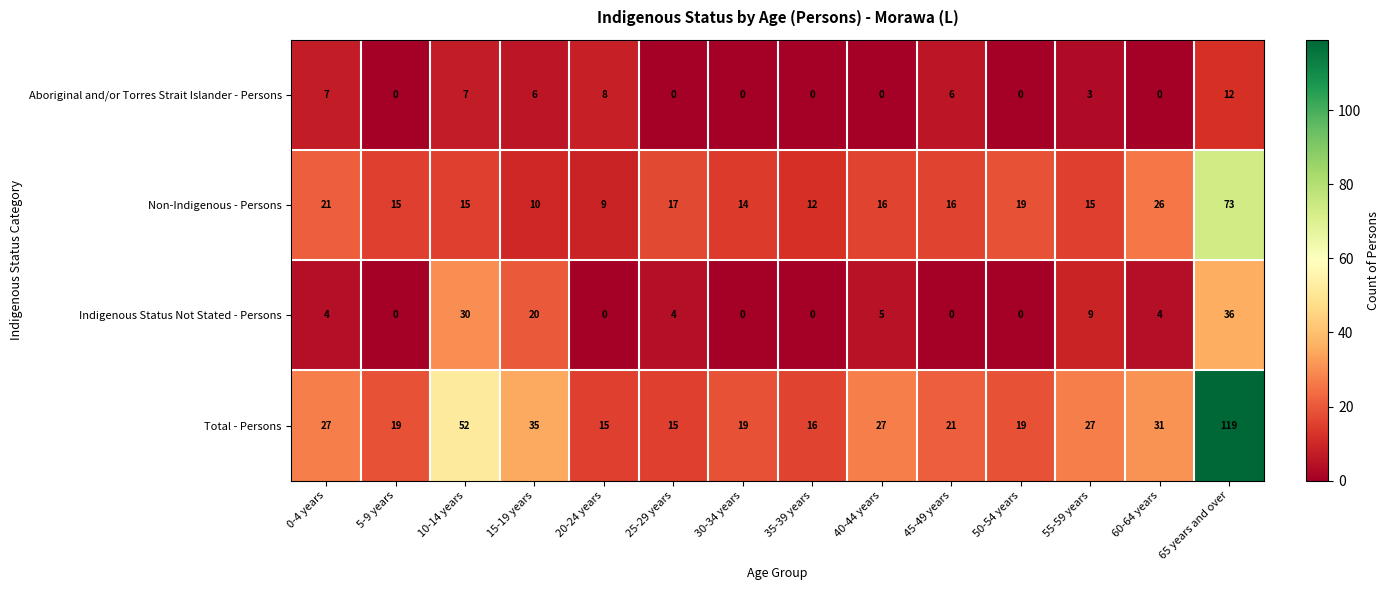

List the series in order of their overall mean, highest first.

Total - Persons, Non-Indigenous - Persons, Indigenous Status Not Stated - Persons, Aboriginal and/or Torres Strait Islander - Persons